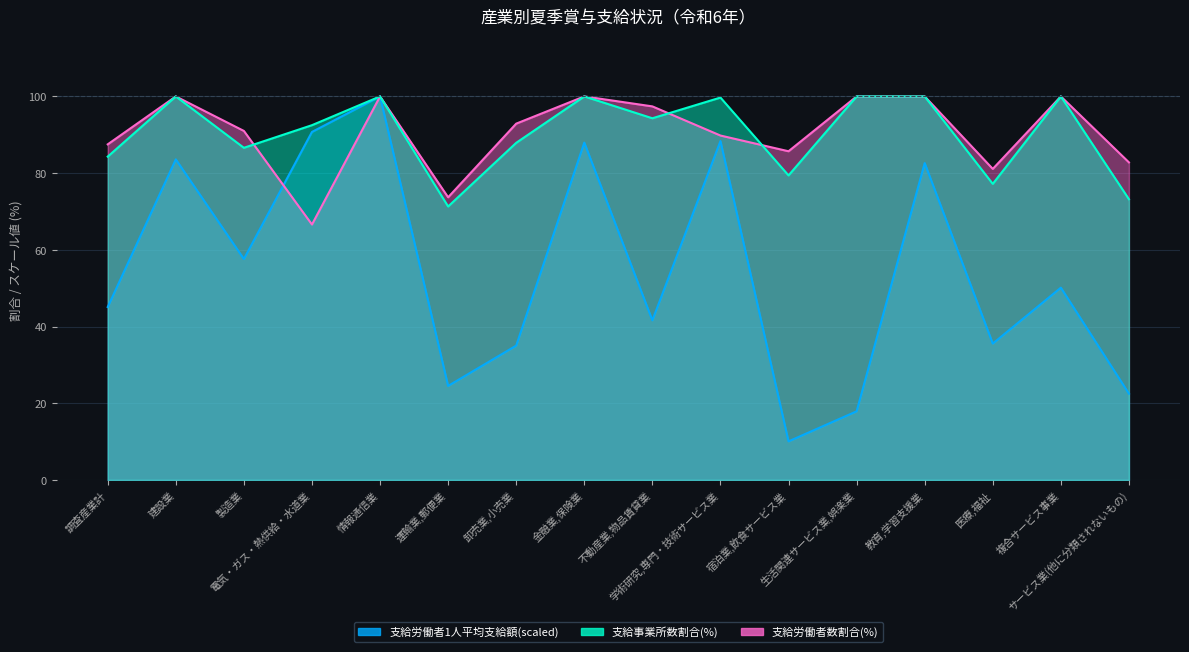

Where does the 支給事業所数割合(%) series first go above 94?

建設業